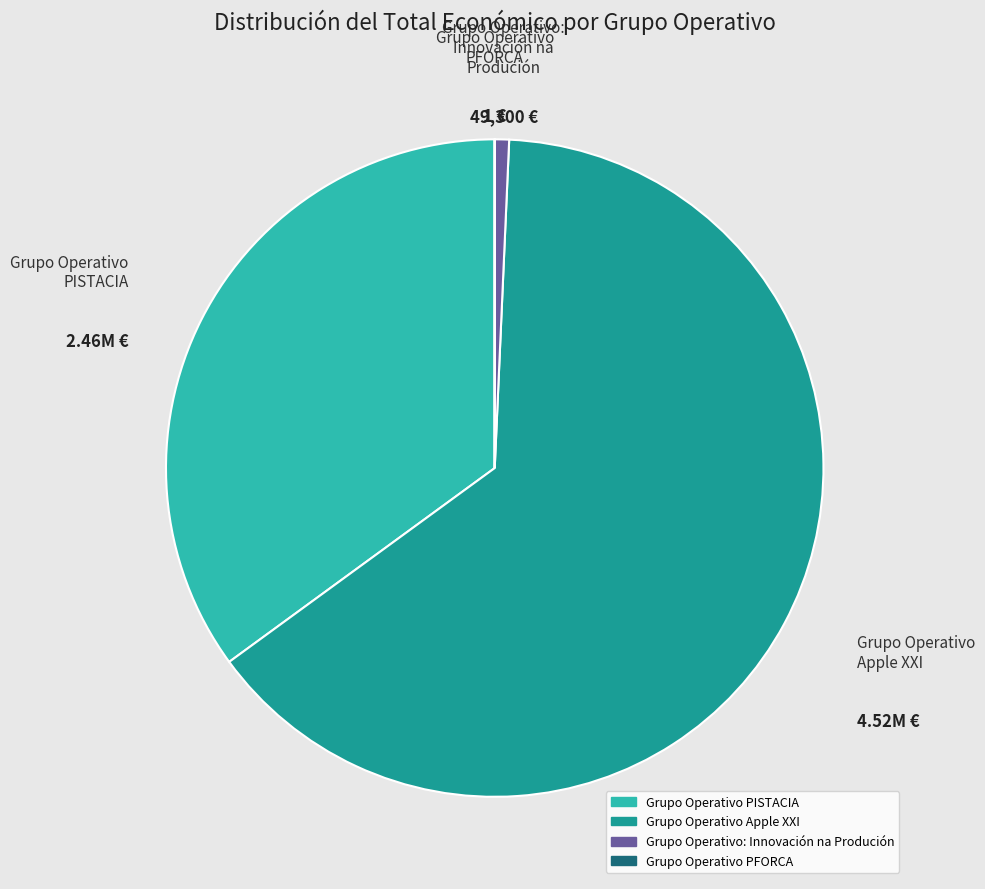

Which has a higher value, Grupo Operativo PISTACIA or Grupo Operativo: Innovación na Produción?

Grupo Operativo PISTACIA